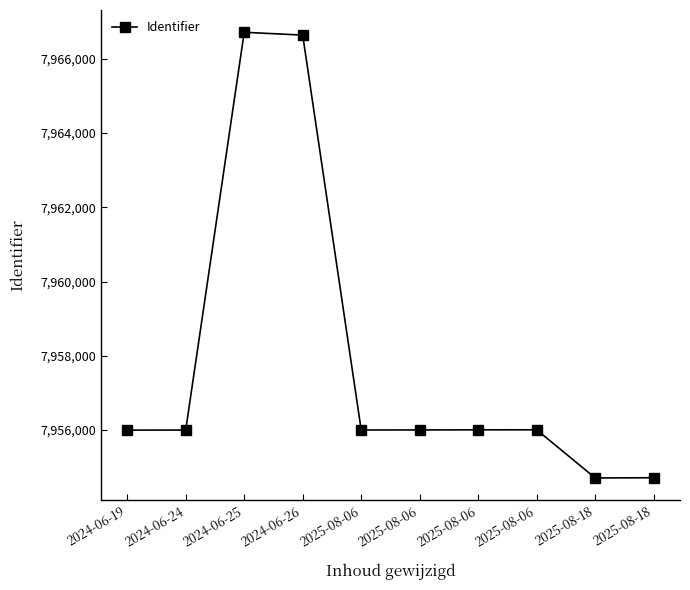

What is the sum of the values at 2025-08-18 and 2025-08-06?

15910710